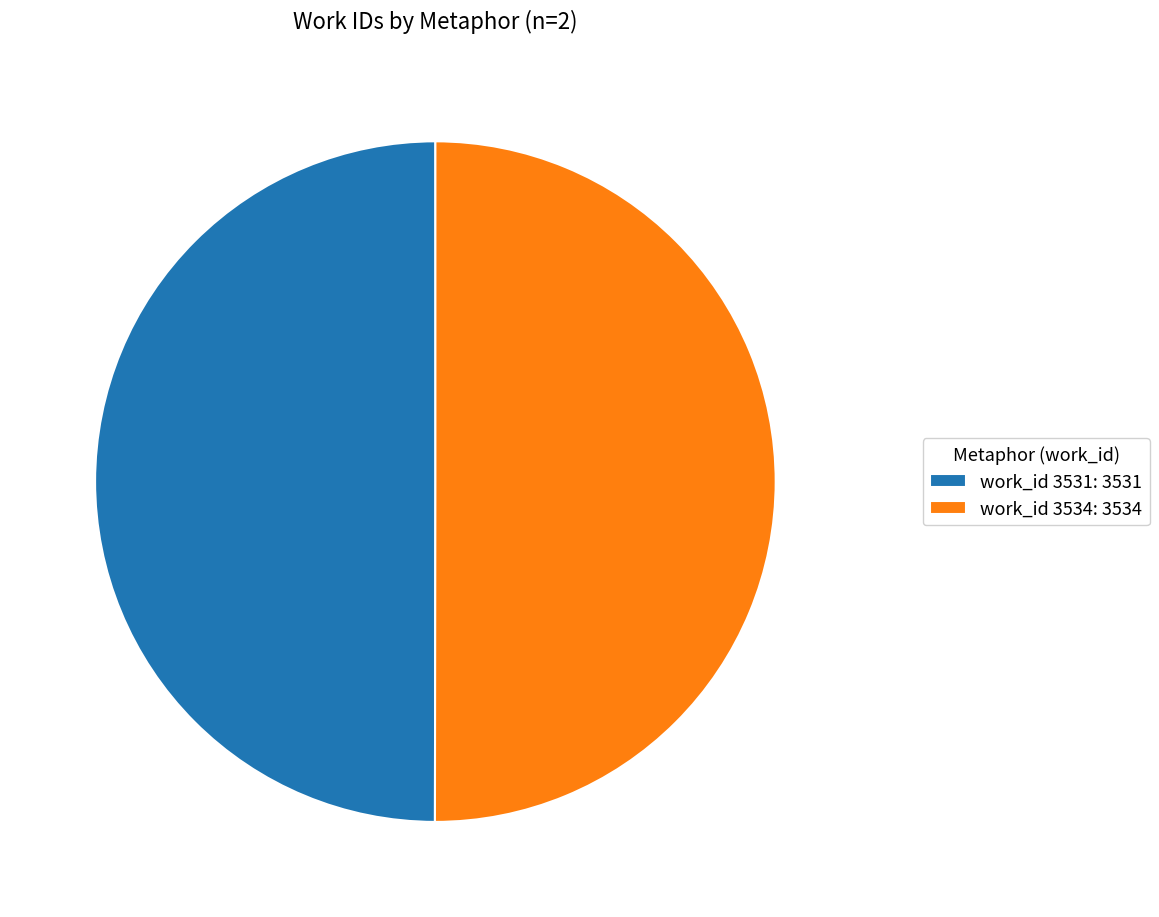

Approximately how many times larger is the value at work_id 3534: 3534 compared to work_id 3531: 3531?

1.0